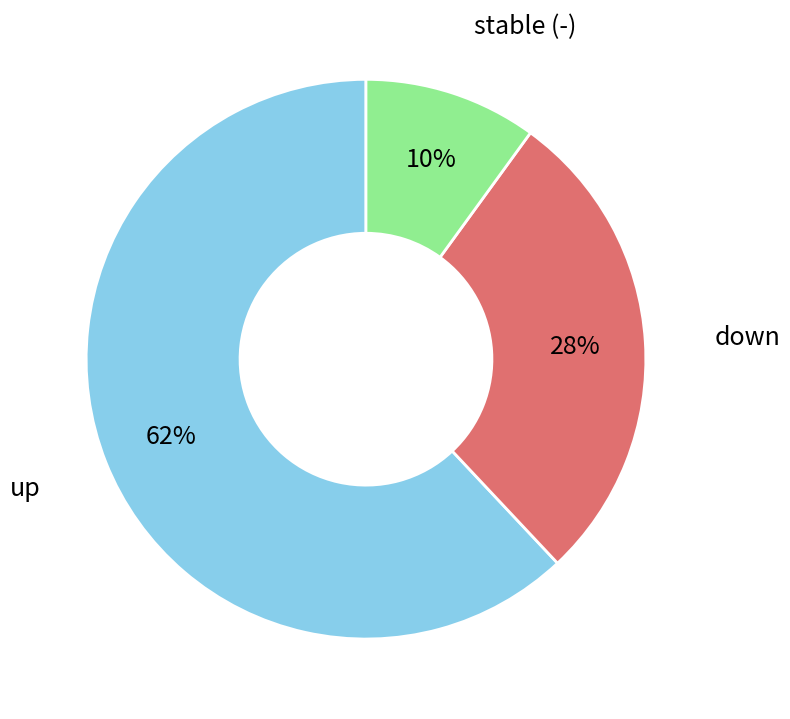

To the nearest percent, what is the difference between the largest and smallest slice percentages?

52%